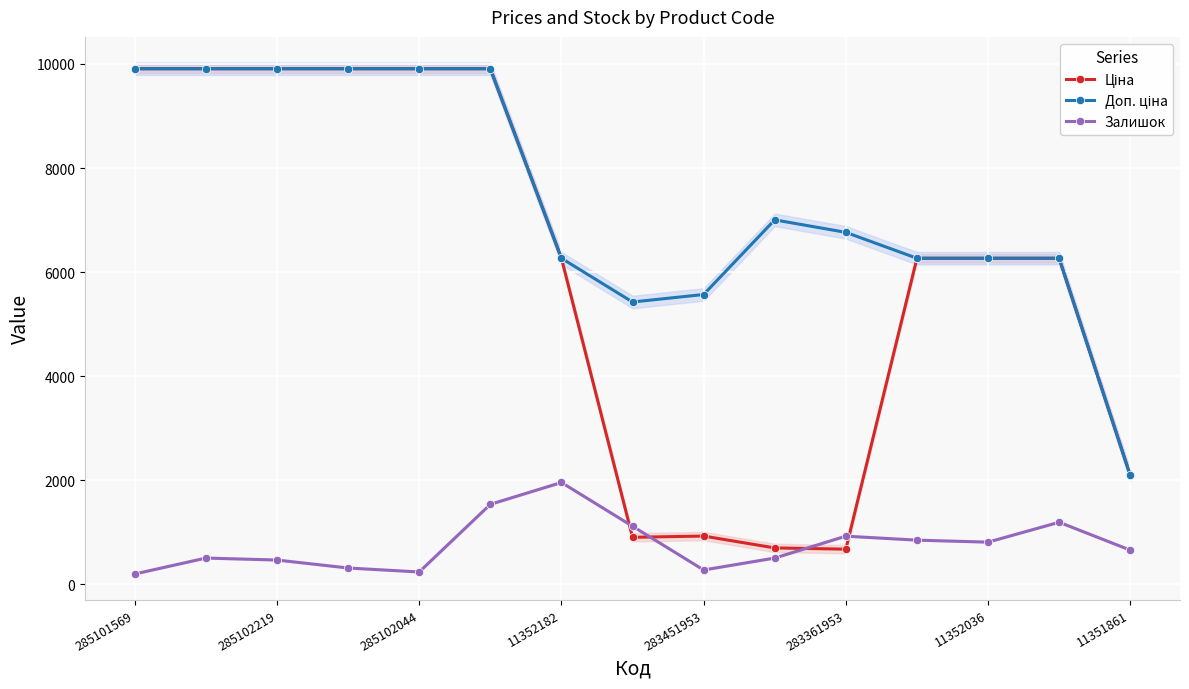

Reading right to left, extract all data points from this chart.

Ціна: 2094.3	6266.7	6266.7	6266.7	676.4	700.4	928.3	904.3	6266.7	9908.5	9908.5	9908.5	9908.5	9908.5	9908.5
Доп. ціна: 2094.0	6266.7	6266.7	6266.7	6764.4	7004.3	5569.9	5425.9	6266.7	9908.5	9908.5	9908.5	9908.5	9908.5	9908.5
Залишок: 658.7	1193.8	811.6	849.8	926.2	505.8	276.4	1117.3	1958.2	1537.8	238.2	314.7	467.6	505.8	200.0